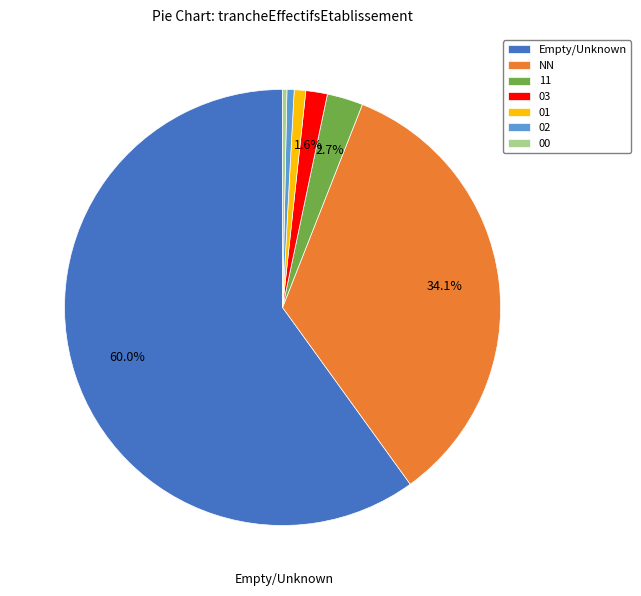

True or false: 01 accounts for 11% of the total.

False